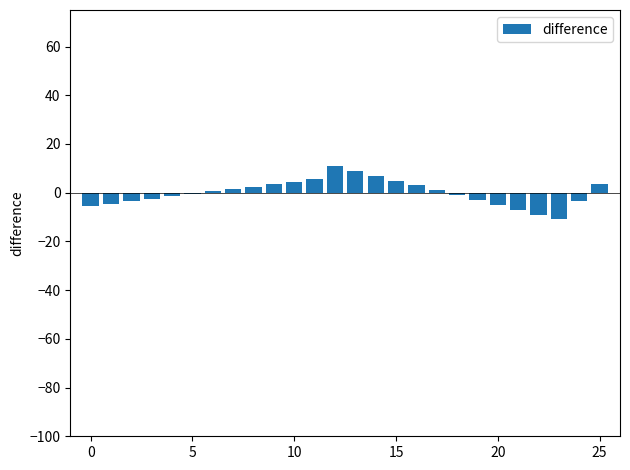

What is the maximum value shown in the chart?

11.0